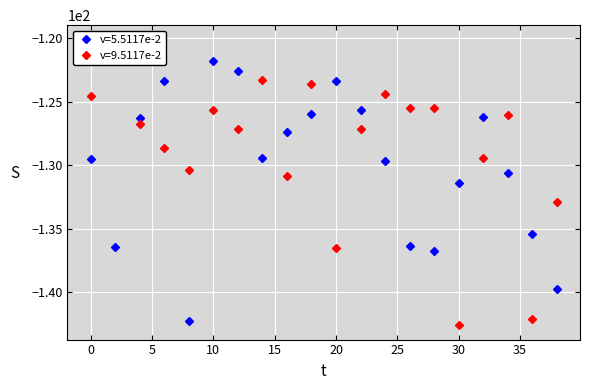

At which label does v=5.5117e-2 reach its peak?

10